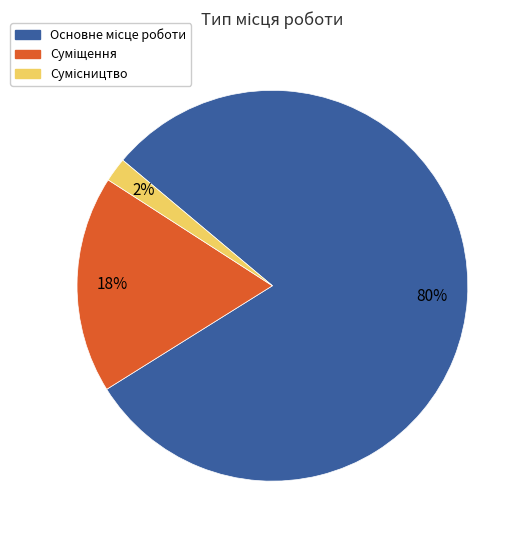

Does any single category account for the majority?

Yes